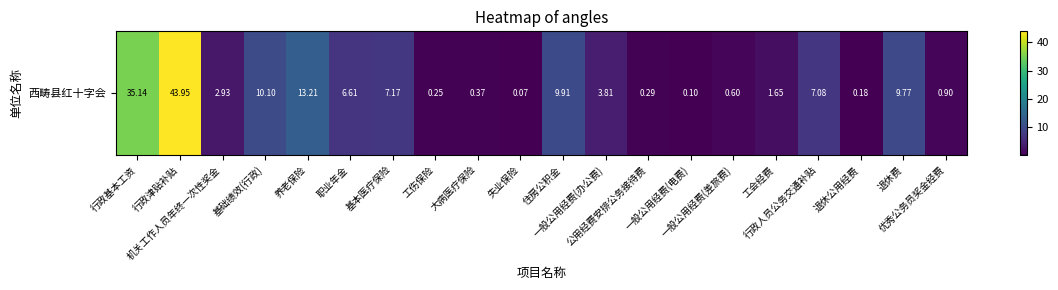

What is the smallest value displayed?

0.1